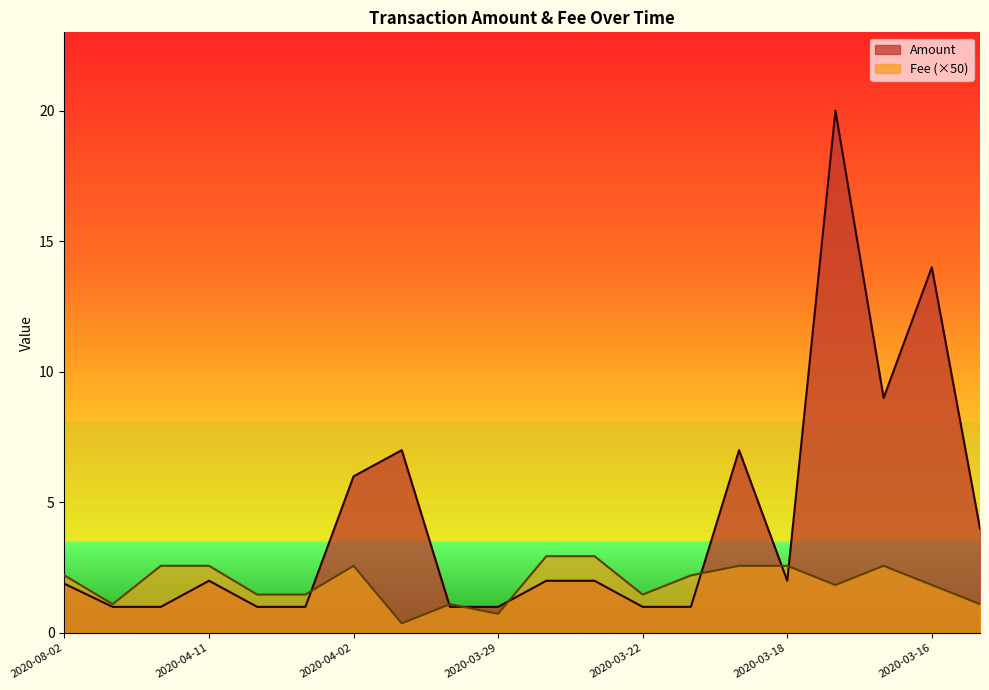

List the series in order of their overall mean, highest first.

Amount, Fee (×50)